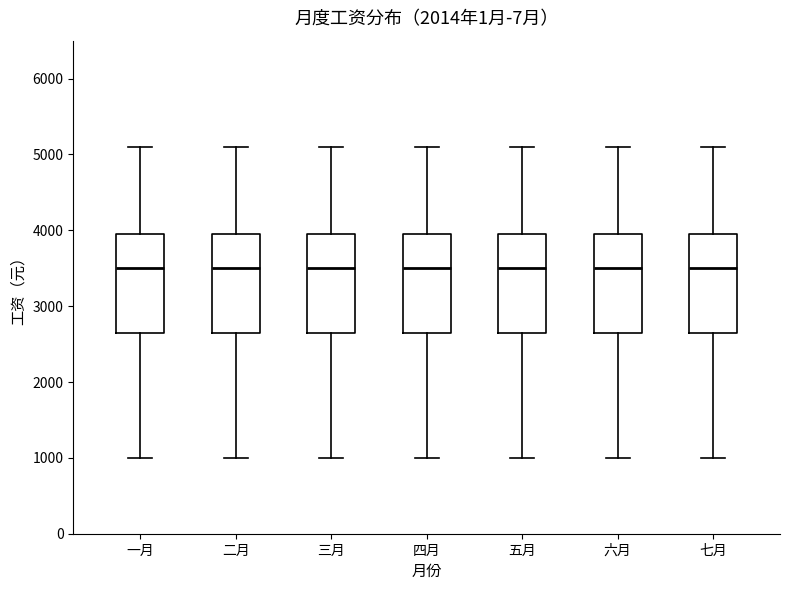

Reading left to right, read every box against the y-axis: the position of its median line, the range the box covers, and the ends of its whiskers. The values are not printed on the chart, so give them approximately, as read against the axis.

一月: median 3500, box 2700 to 4000, whiskers 1000 to 5100
二月: median 3500, box 2700 to 4000, whiskers 1000 to 5100
三月: median 3500, box 2700 to 4000, whiskers 1000 to 5100
四月: median 3500, box 2700 to 4000, whiskers 1000 to 5100
五月: median 3500, box 2700 to 4000, whiskers 1000 to 5100
六月: median 3500, box 2700 to 4000, whiskers 1000 to 5100
七月: median 3500, box 2700 to 4000, whiskers 1000 to 5100